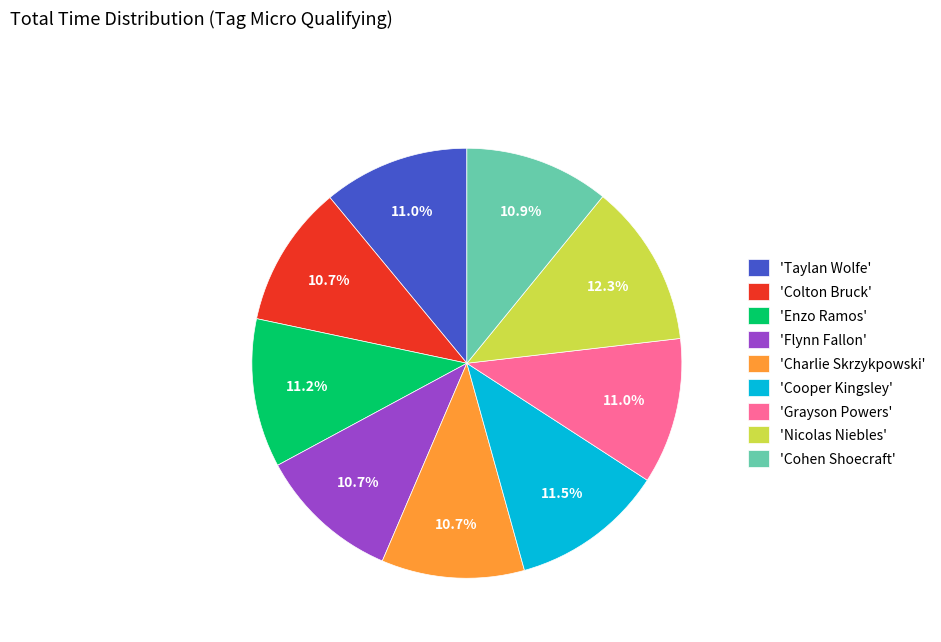

What is the largest slice in the pie chart?

'Nicolas Niebles'